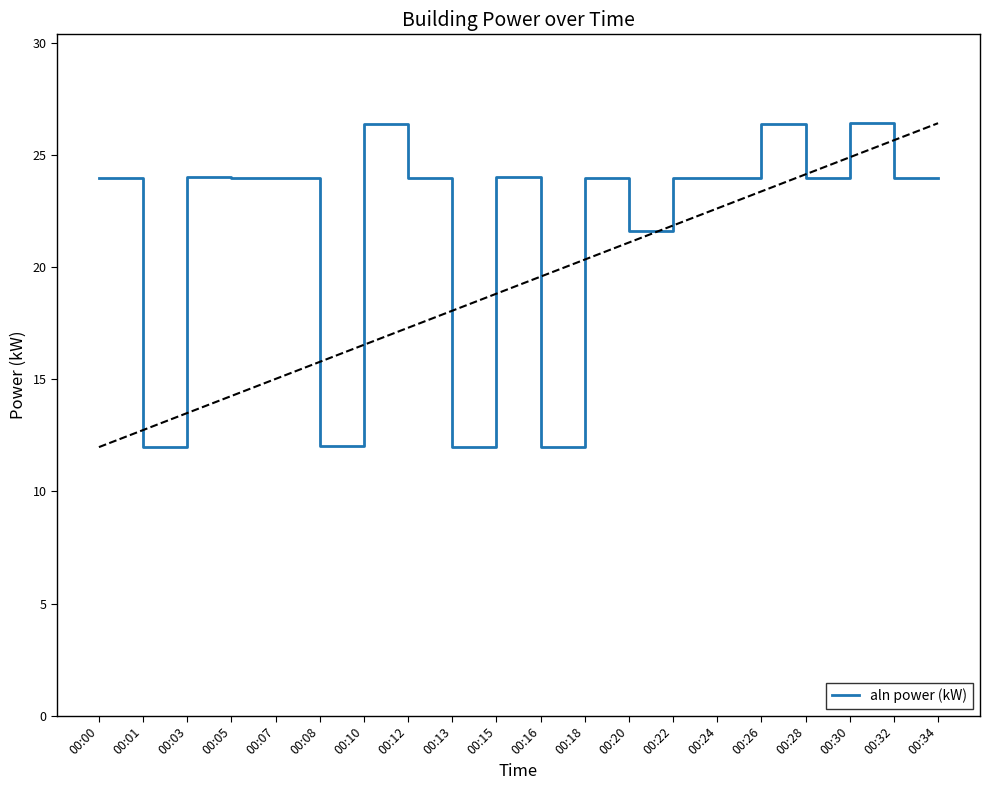

The chart shows a value of 24.0 at 00:28. True or false?

True